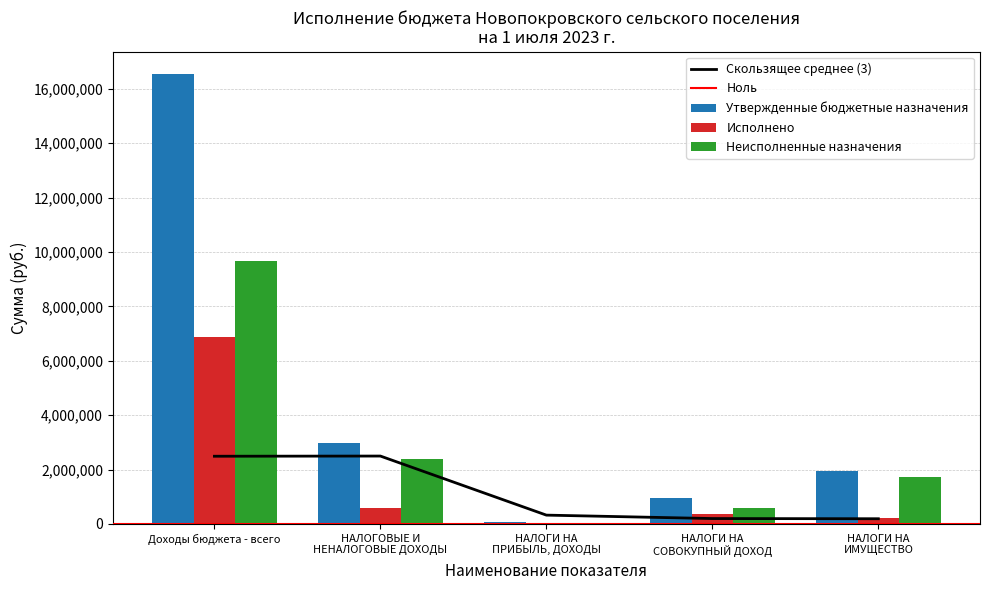

At НАЛОГИ НА
СОВОКУПНЫЙ ДОХОД, list the series in order from largest to smallest.

Утвержденные бюджетные назначения, Неисполненные назначения, Исполнено